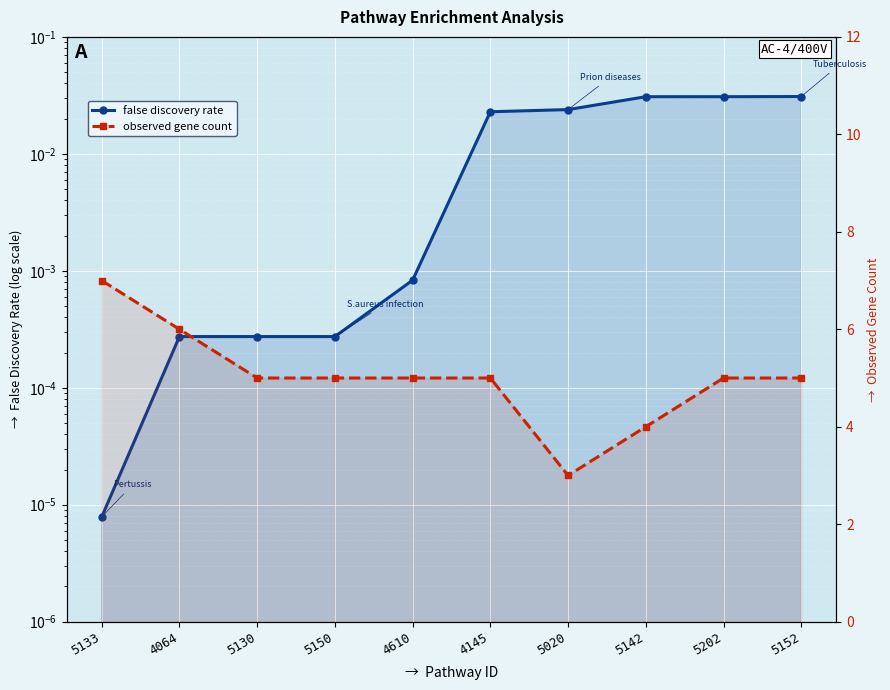

Is the value of observed gene count at 5152 greater than the value of false discovery rate at 5202?

Yes